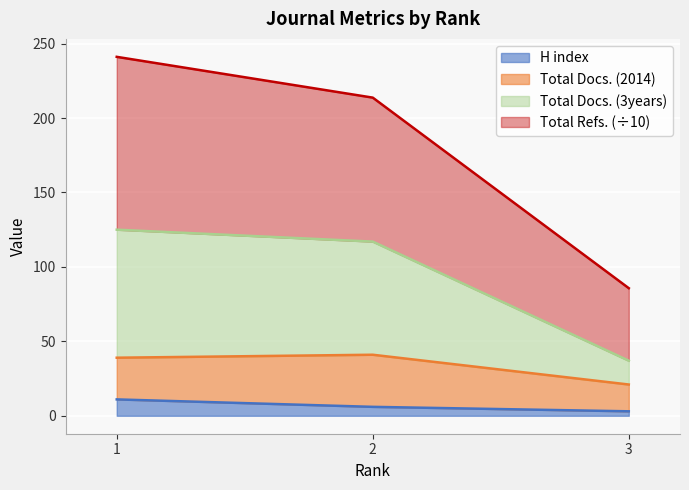

Count the number of categories in the chart.

3